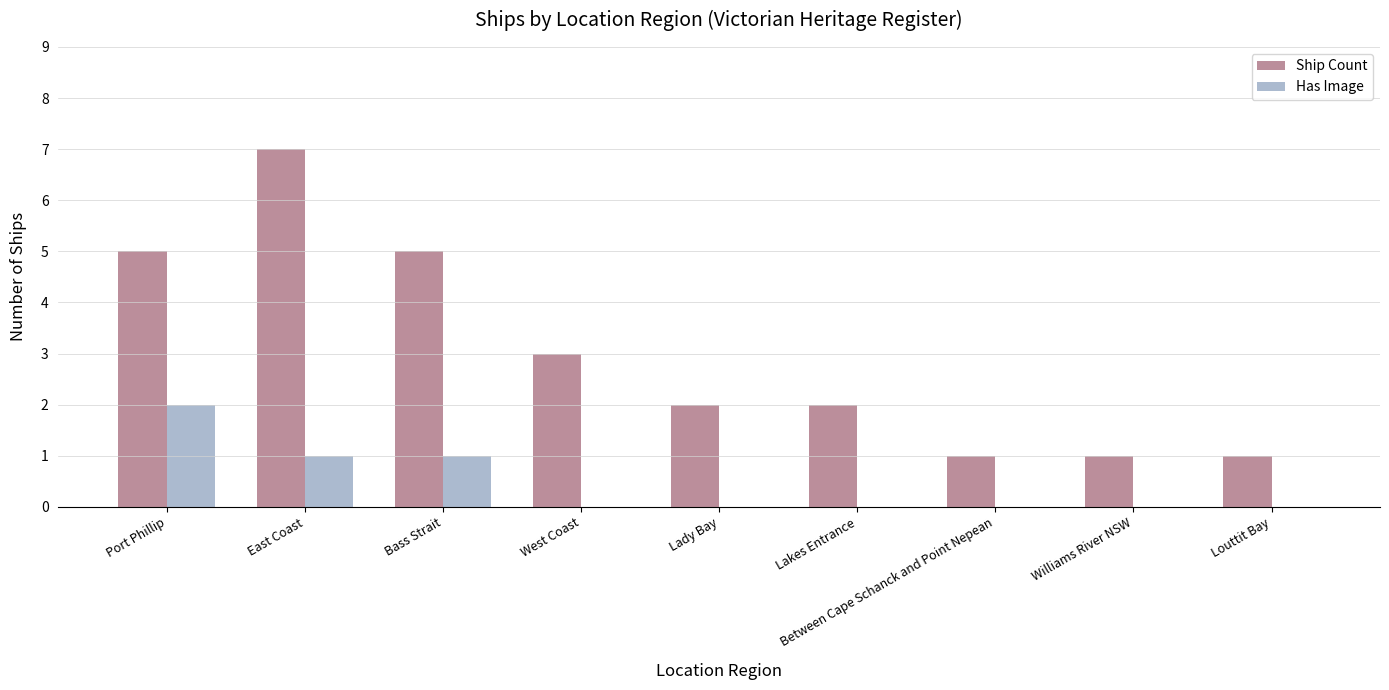

What are all the series names shown in the legend?

Ship Count, Has Image